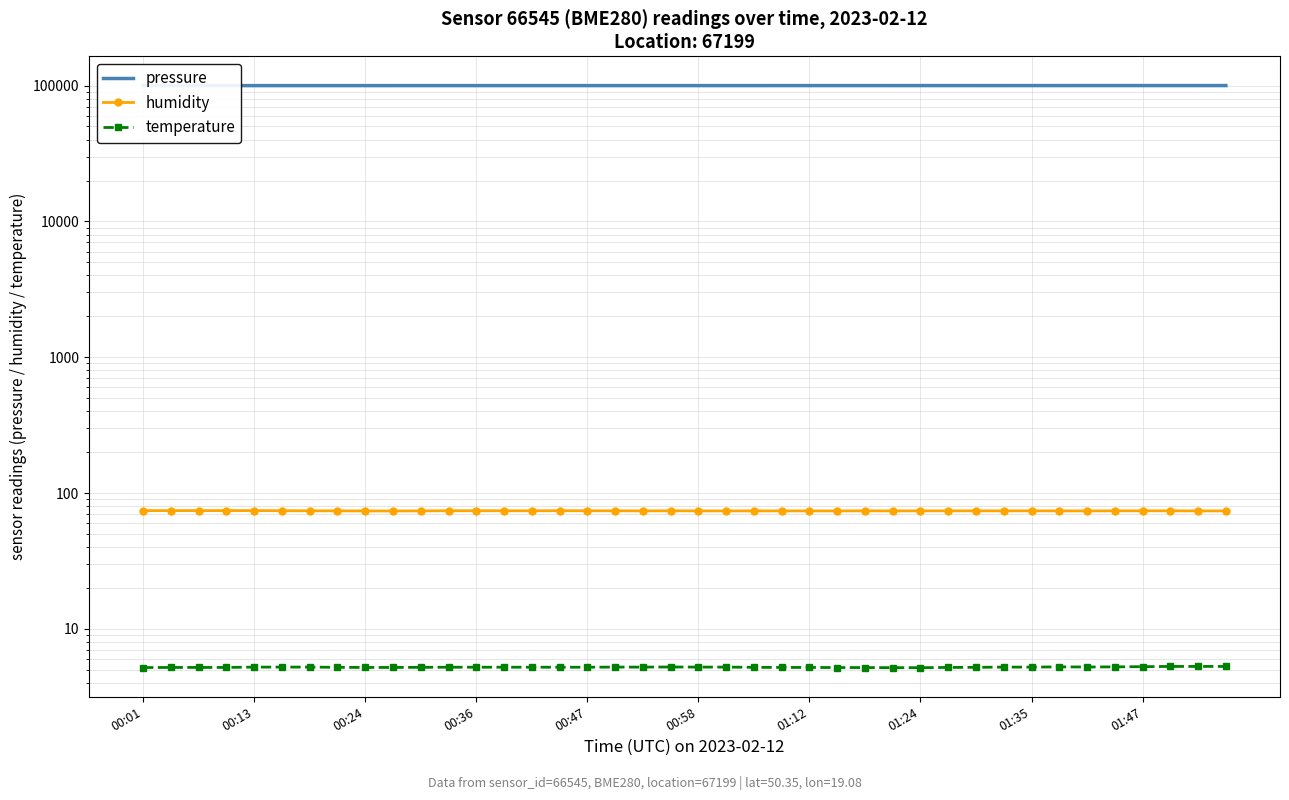

Is this an area chart (filled region under the line)?

No